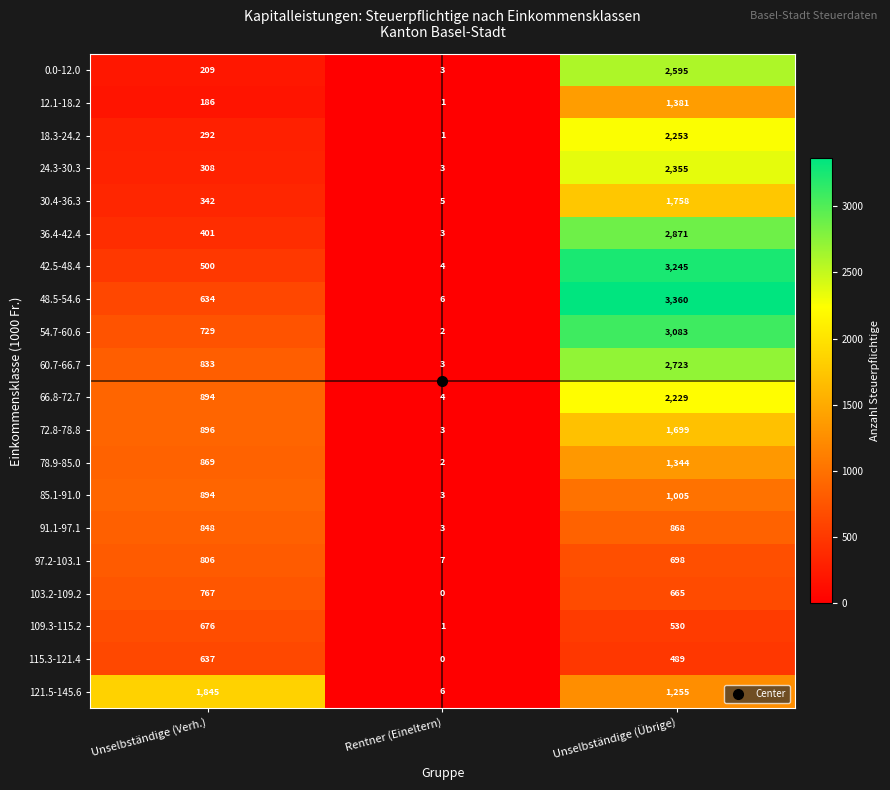

Which series changed the most between Unselbständige (Verh.) and Unselbständige (Übrige)?

42.5-48.4